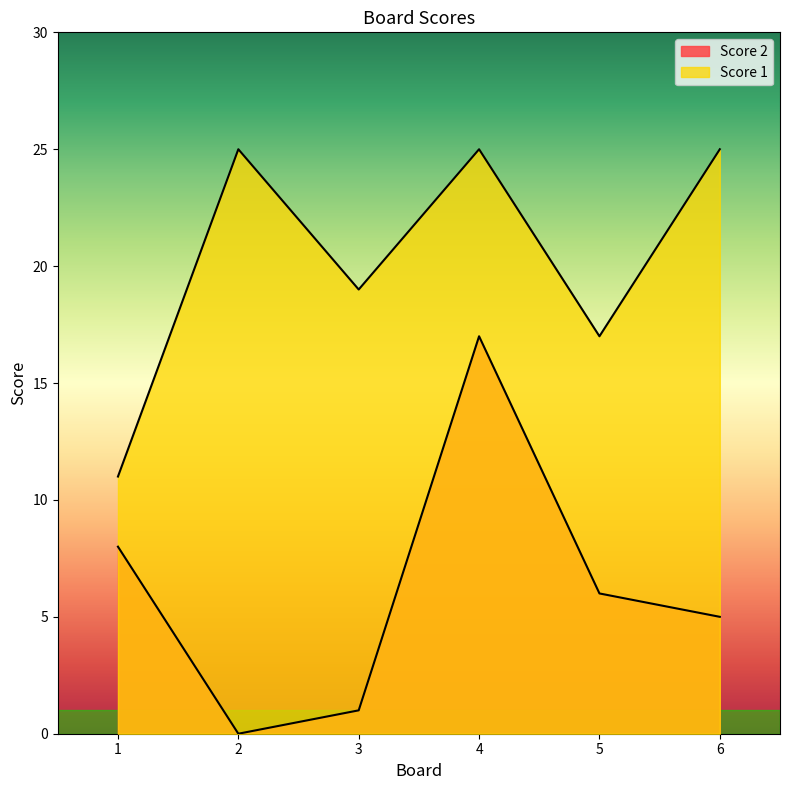

Is it true that Score 2 equals 2 at 3?

False